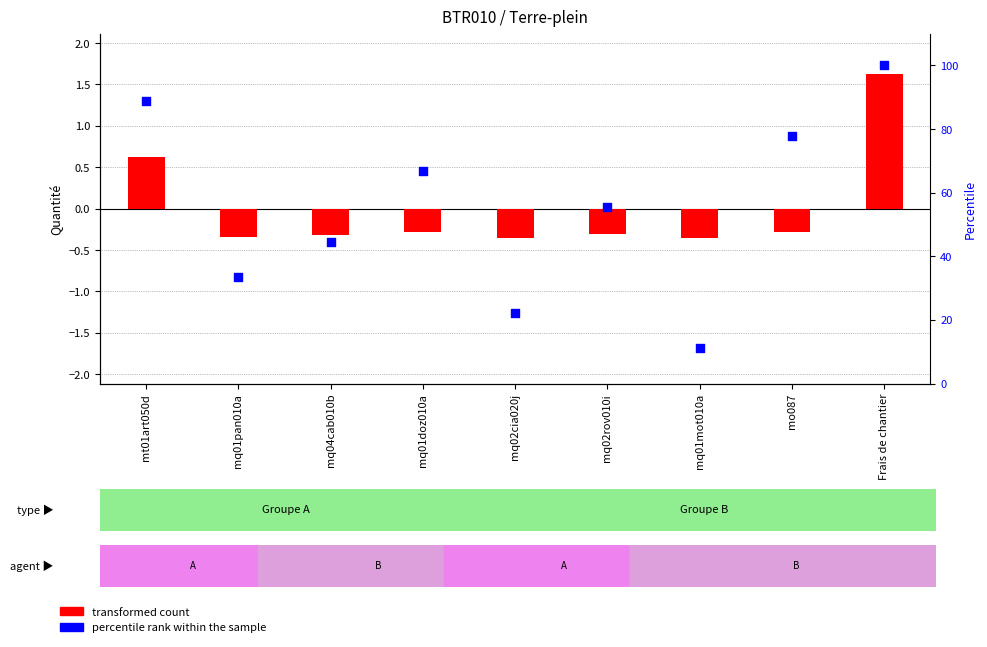

What is the total value across all series at mq01pan010a?

33.0